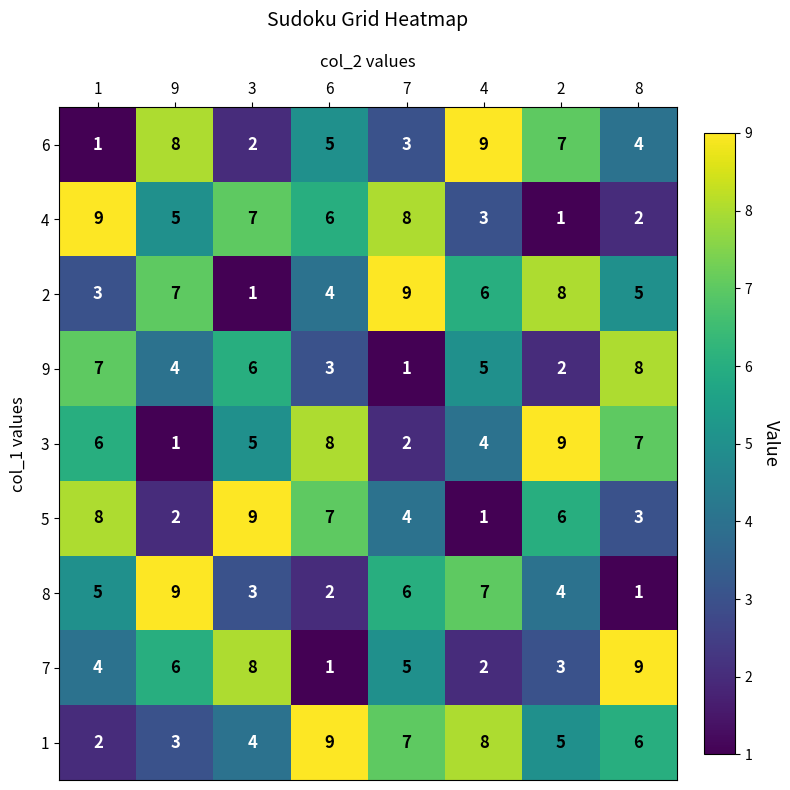

Rank the categories by 4 value from lowest to highest.

2, 8, 4, 9, 6, 3, 7, 1